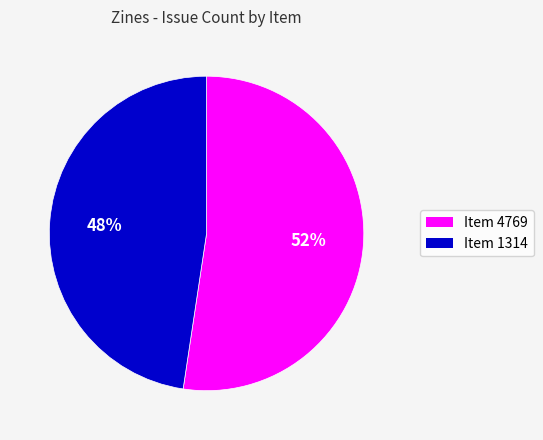

Is there any slice that represents more than half of the pie?

Yes